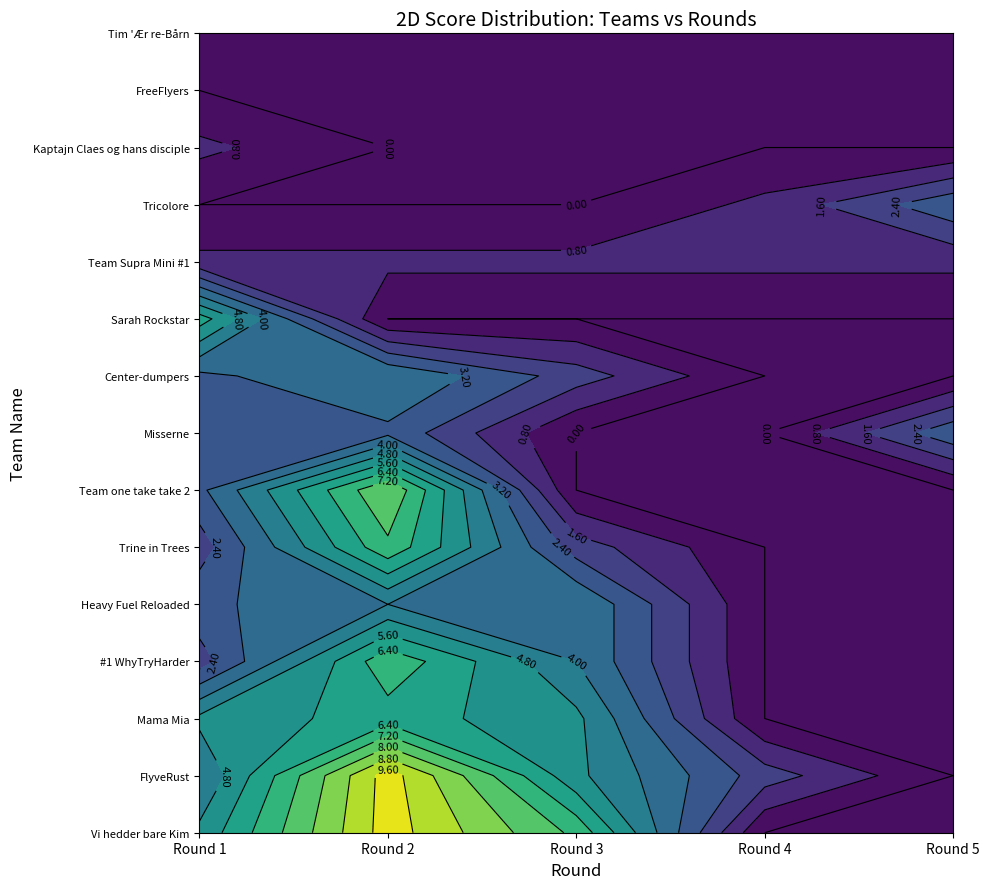

The Trine in Trees series shows 12 at FlyveRust. True or false?

False